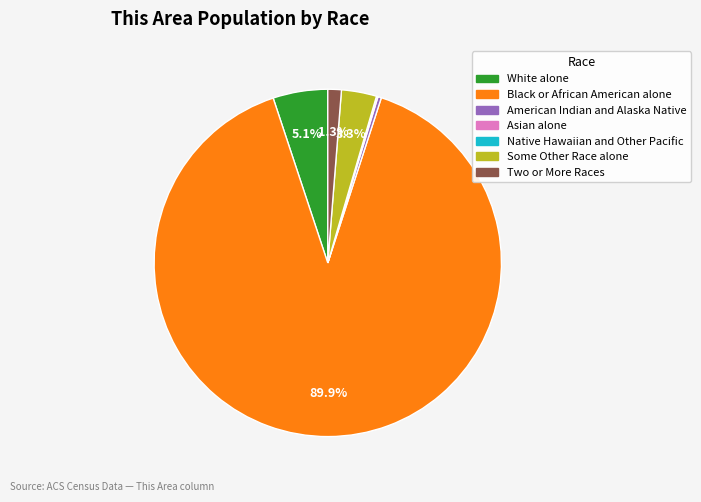

Is the sum of Two or More Races and Black or African American alone greater than half?

Yes